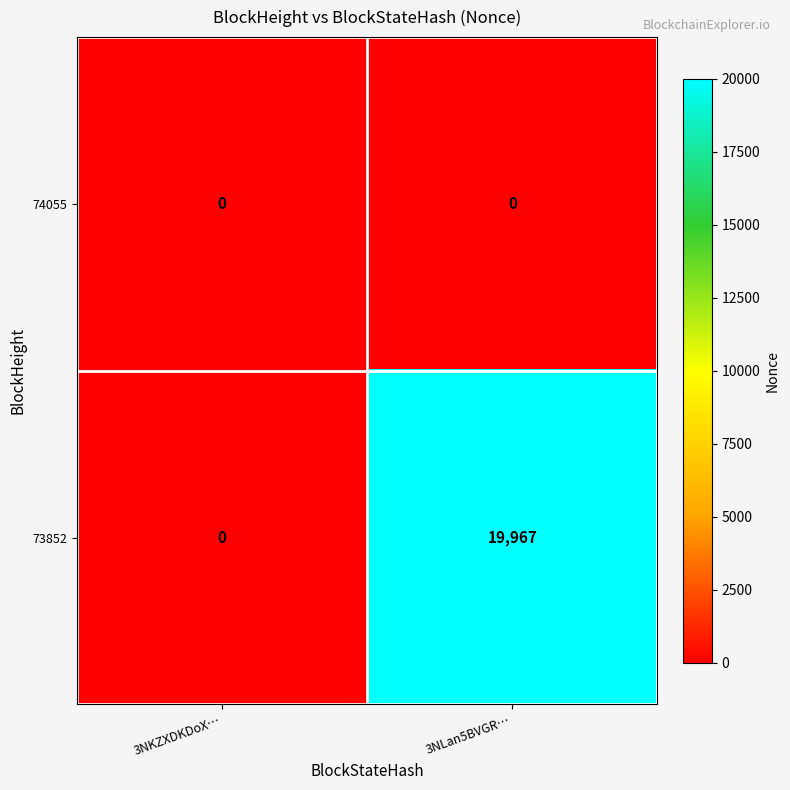

Which series has the largest total across all categories?

73852